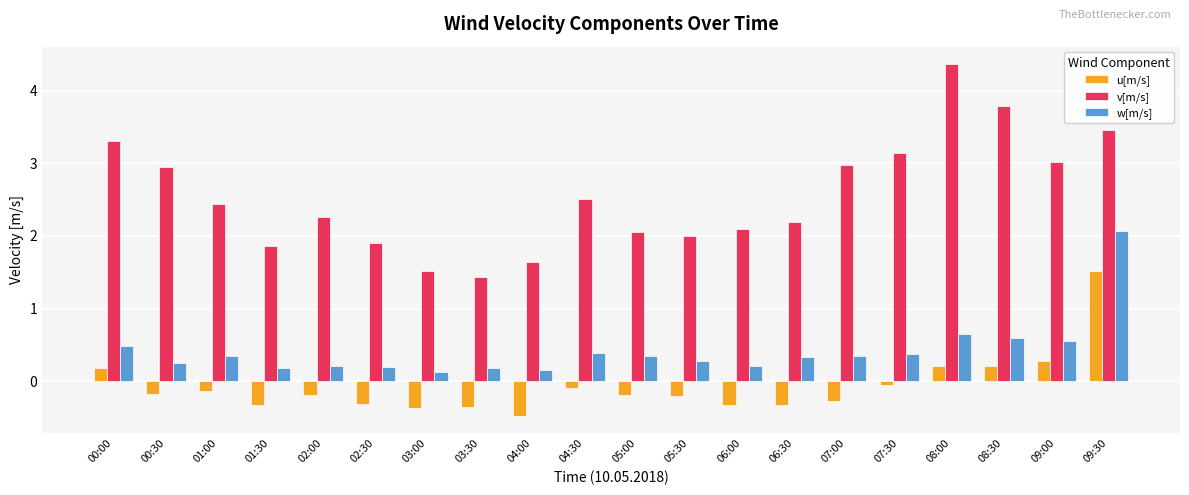

The value of v[m/s] at 09:30 is 1.4. True or false?

False